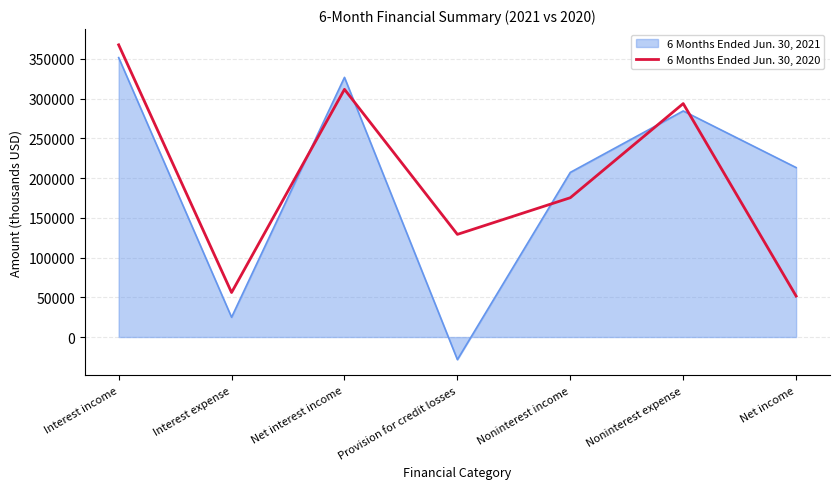

What is the greatest value displayed?

367786